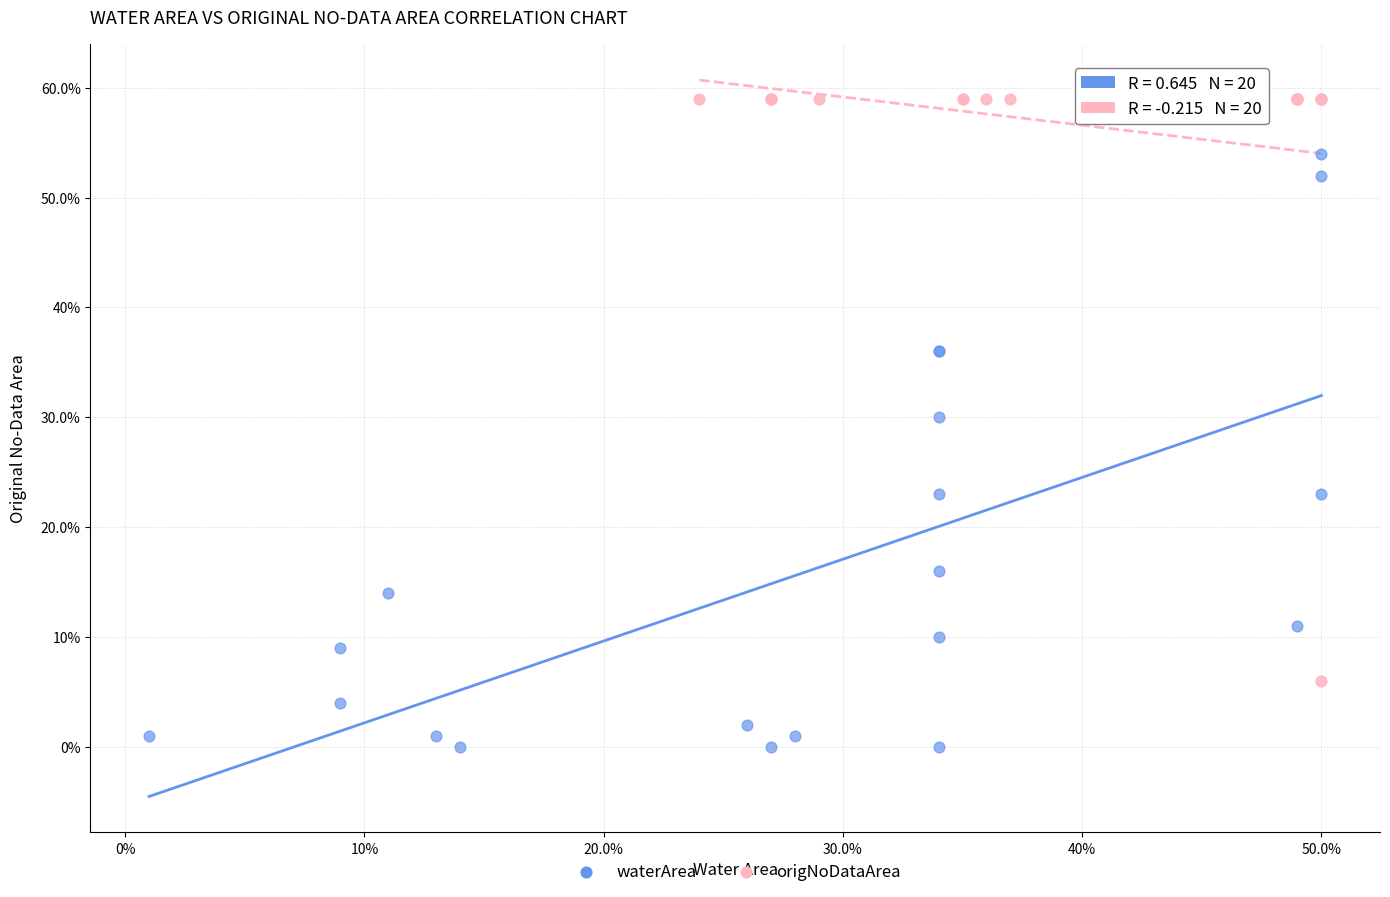

Which series contains the highest Y value?

origNoDataArea